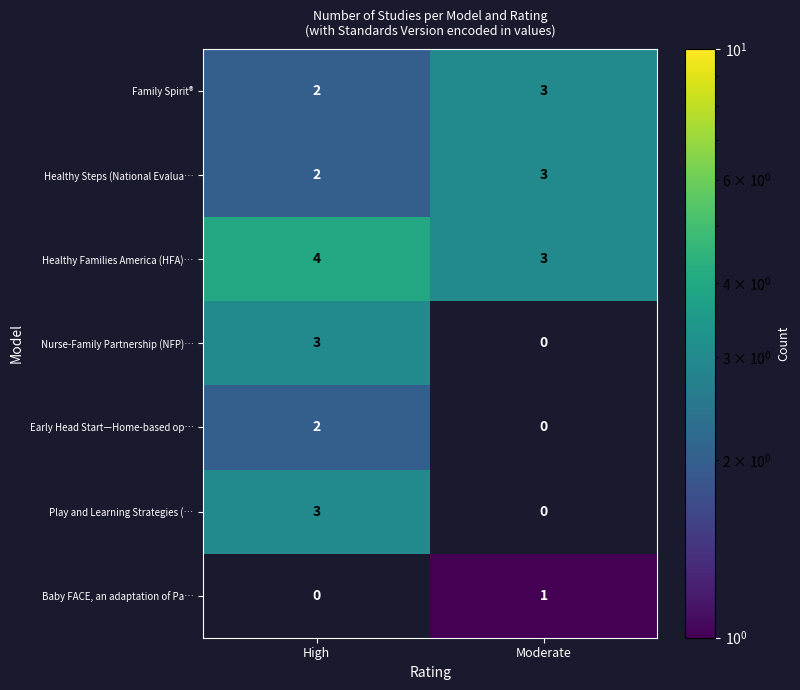

Is the value of Play and Learning Strategies (… at High greater than the value of Baby FACE, an adaptation of Pa… at Moderate?

Yes